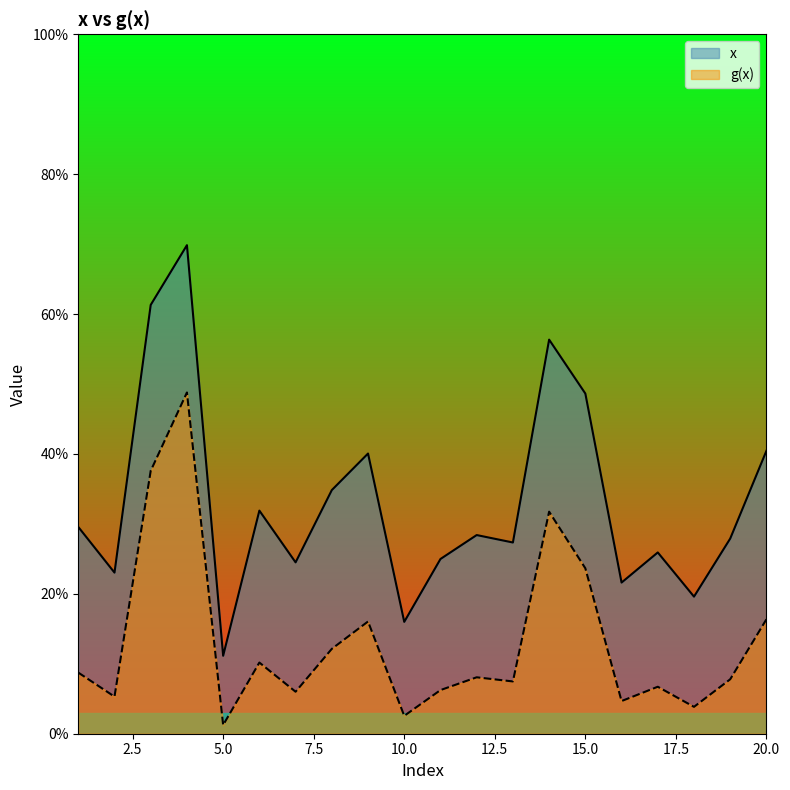

Count the number of data series in this chart.

2